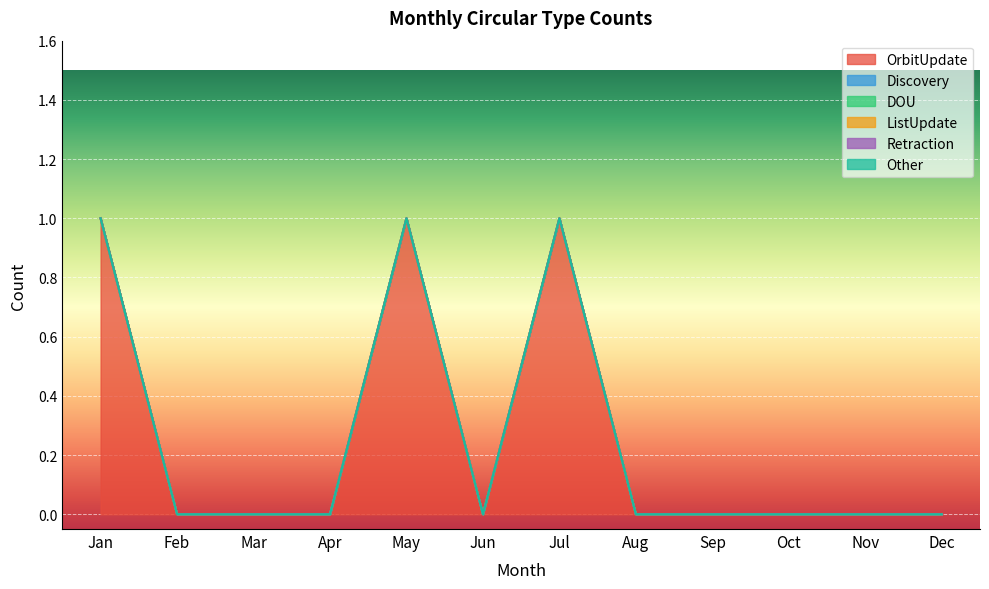

What is the greatest value displayed?

1